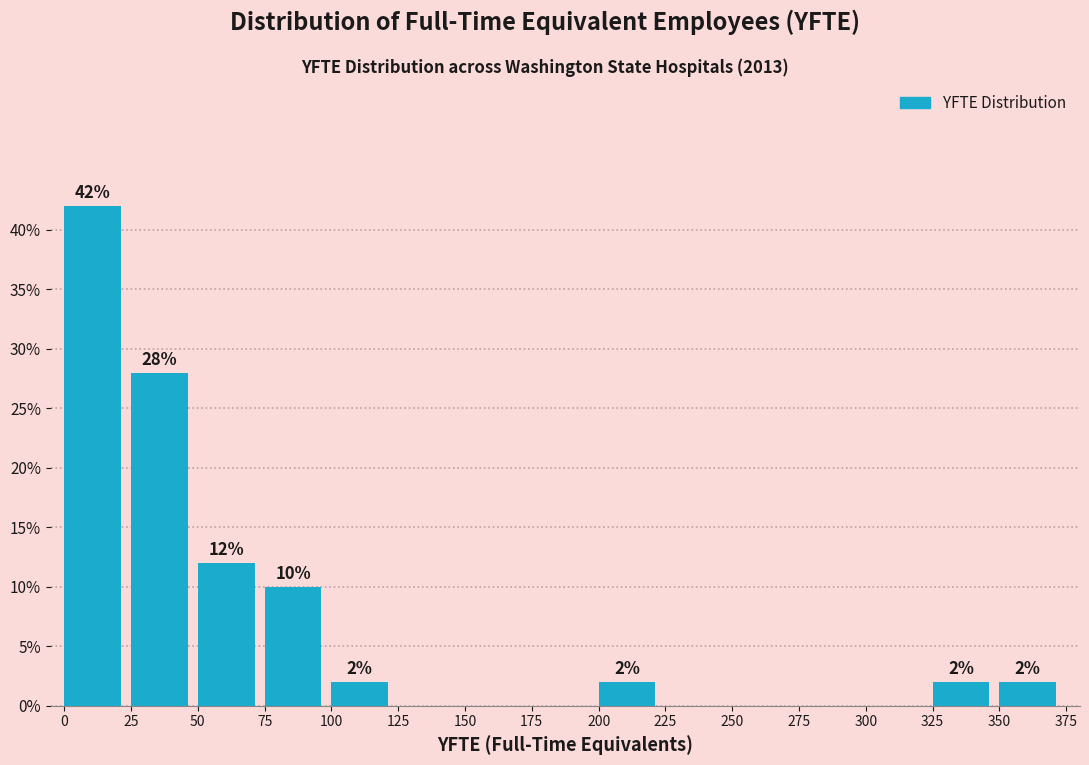

Over which range of the x-axis is the bar tallest?

0 to 25